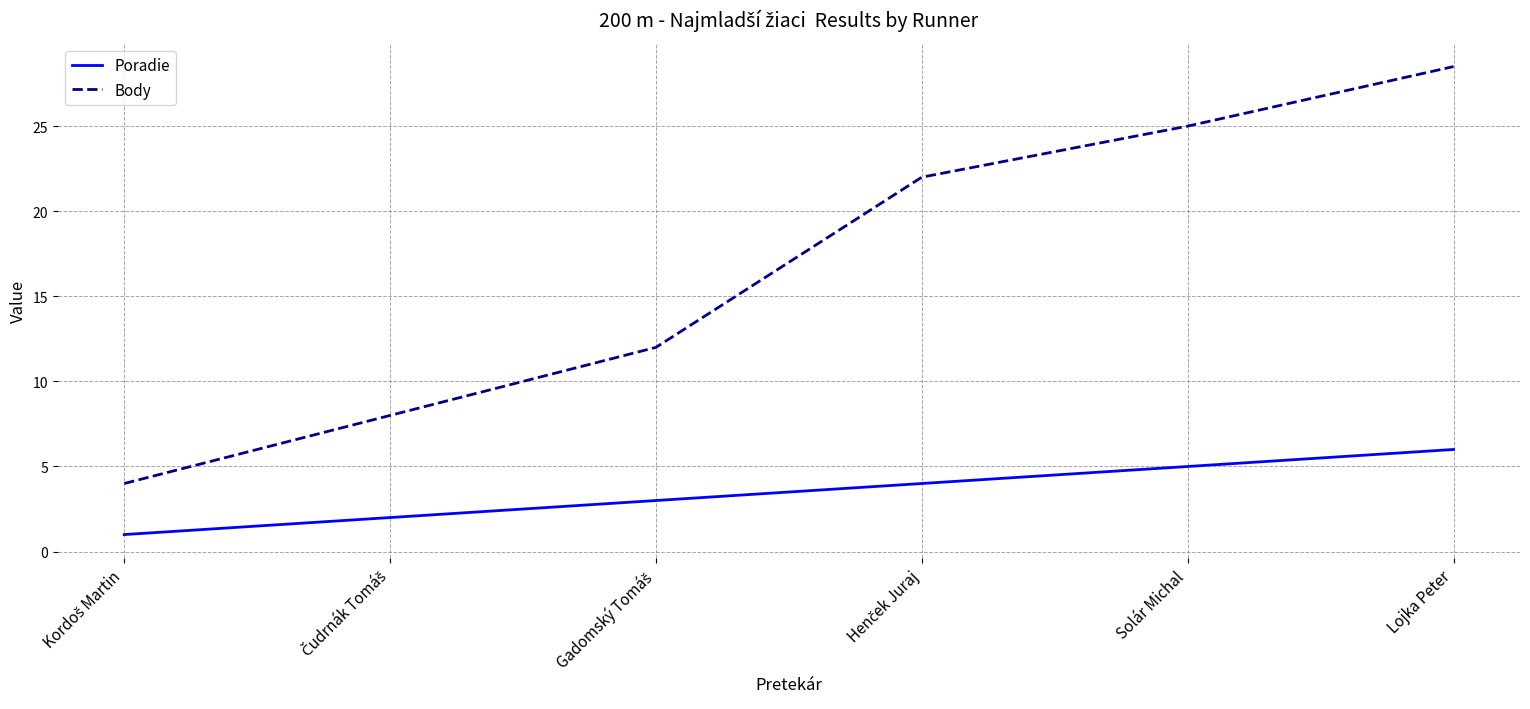

Which series has the widest spread of values?

Body